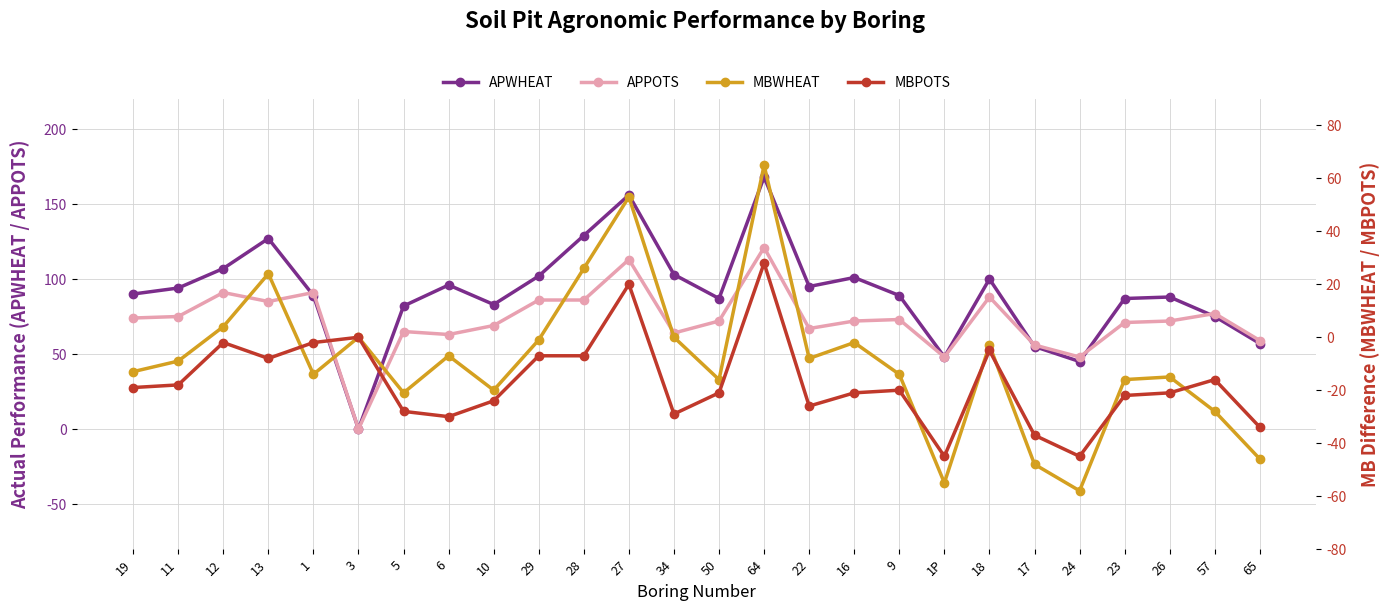

The APWHEAT series shows 71 at 12. True or false?

False